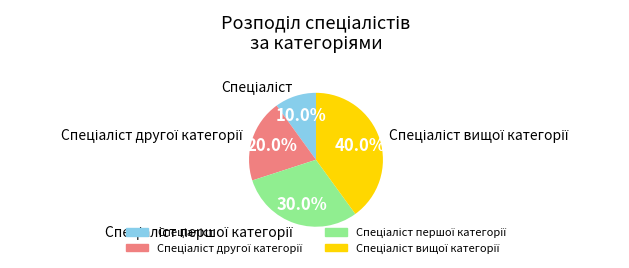

Is there any slice that represents more than half of the pie?

No